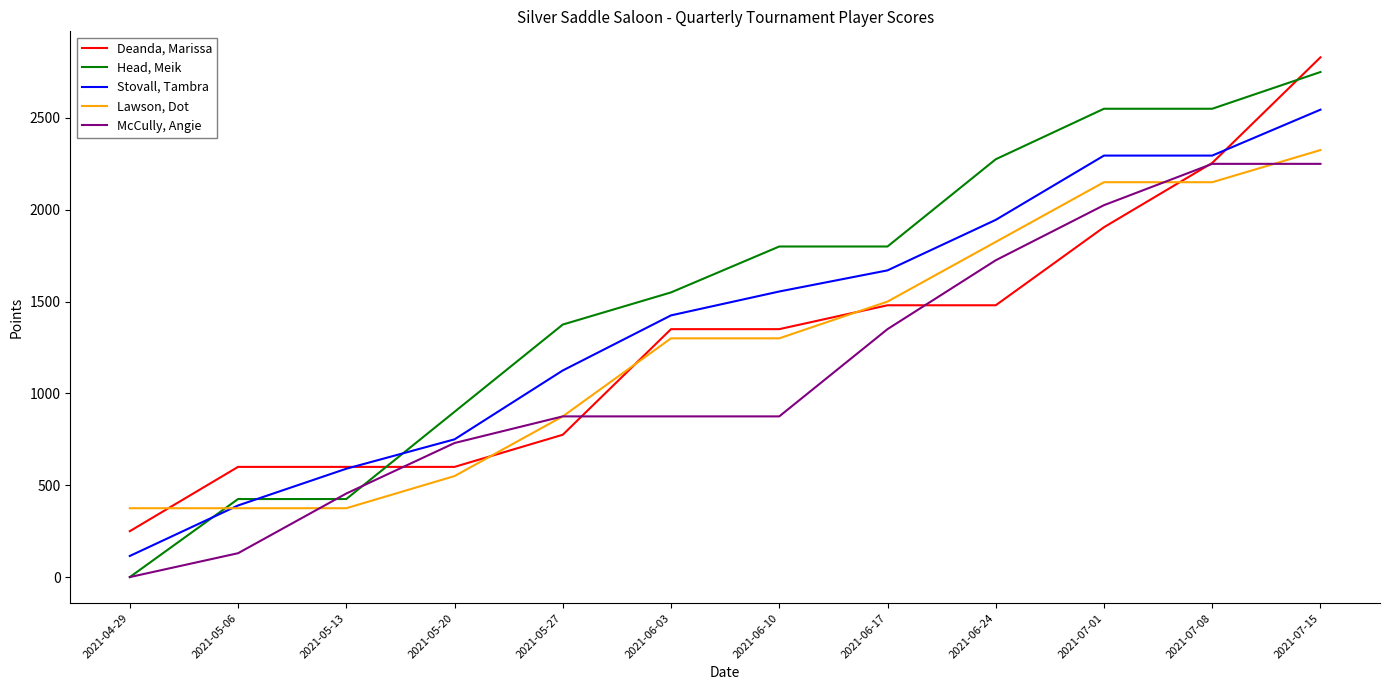

What is the maximum value for Lawson, Dot?

2325